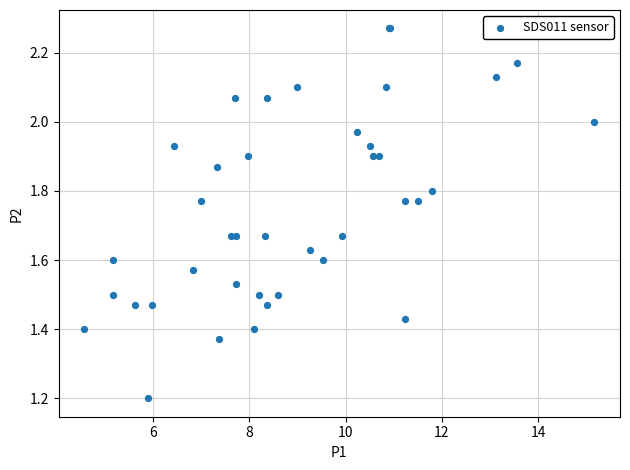

What Y value in the scatter plot is closest to 1?

1.2